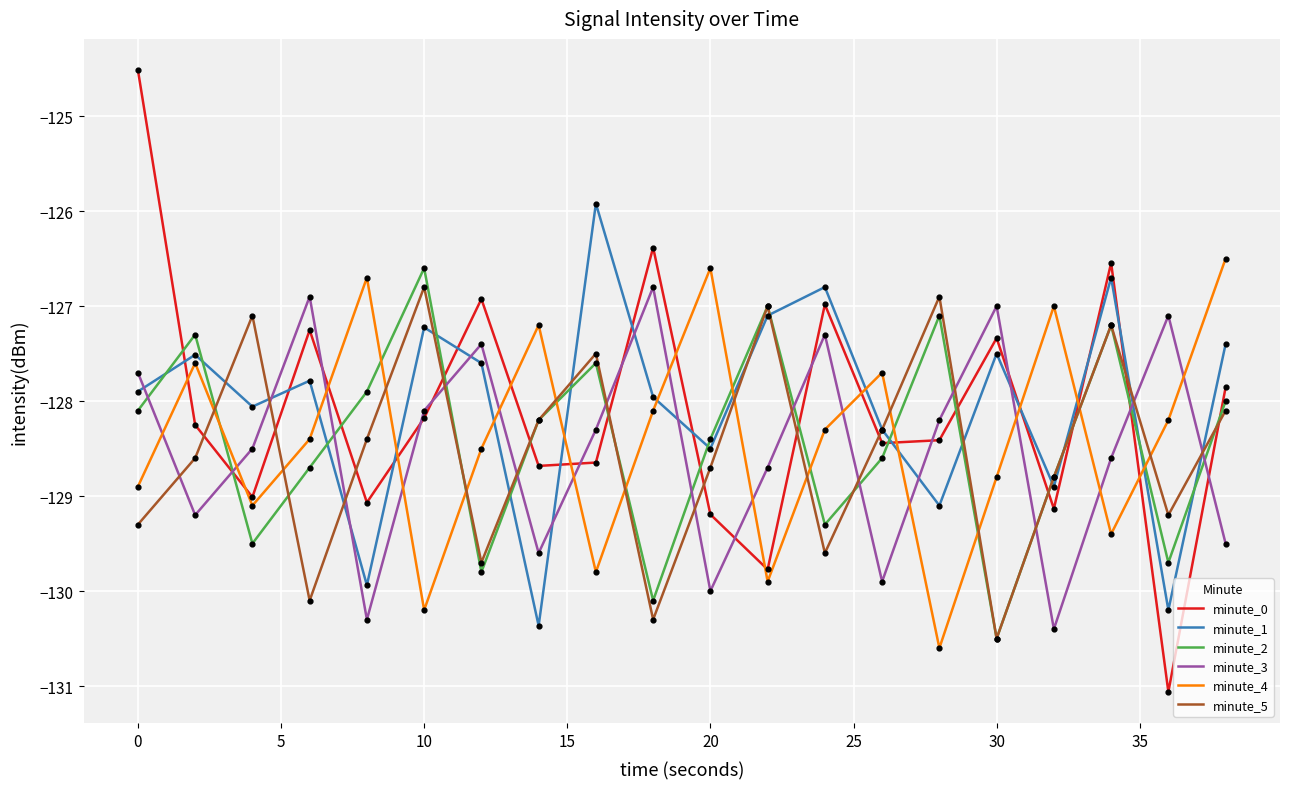

Which series has the largest range (max minus min)?

minute_0